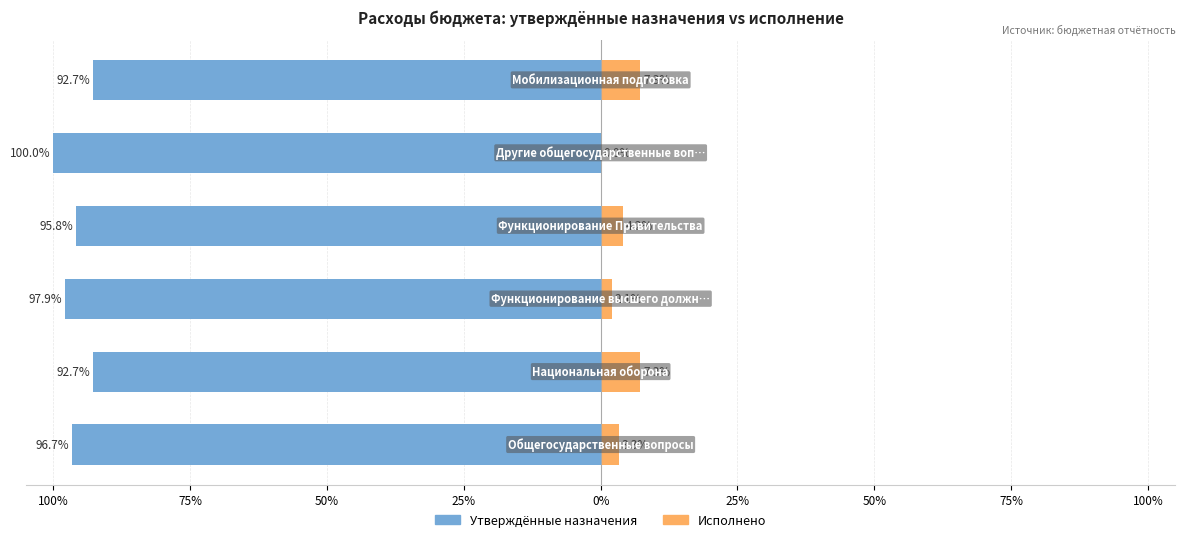

What are all the series names shown in the legend?

Утверждённые назначения, Исполнено